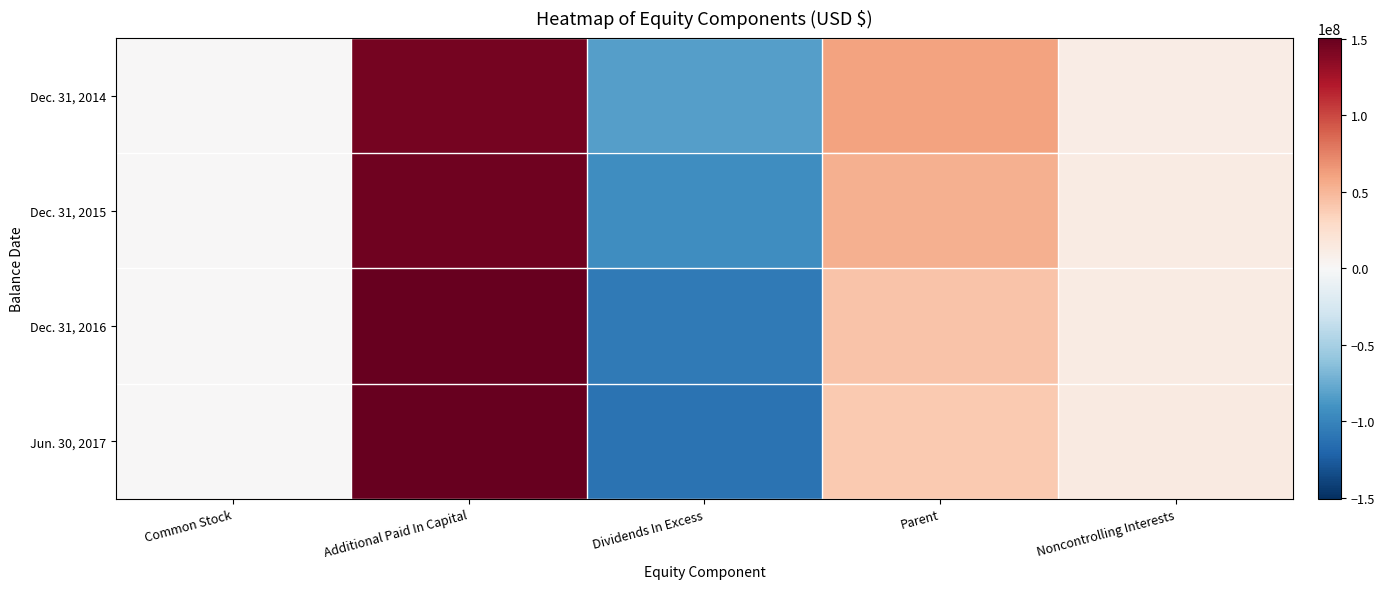

Reading right to left, list all the values displayed in this chart.

Dec. 31, 2014: Noncontrolling Interests=10802449	Parent=60733884	Dividends In Excess=-83150866	Additional Paid In Capital=143715876	Common Stock=168874
Dec. 31, 2015: Noncontrolling Interests=12100109	Parent=53063548	Dividends In Excess=-93821328	Additional Paid In Capital=146712853	Common Stock=172023
Dec. 31, 2016: Noncontrolling Interests=12658777	Parent=43090853	Dividends In Excess=-106623957	Additional Paid In Capital=149539782	Common Stock=175028
Jun. 30, 2017: Noncontrolling Interests=13877769	Parent=39642476	Dividends In Excess=-111162810	Additional Paid In Capital=150629093	Common Stock=176193